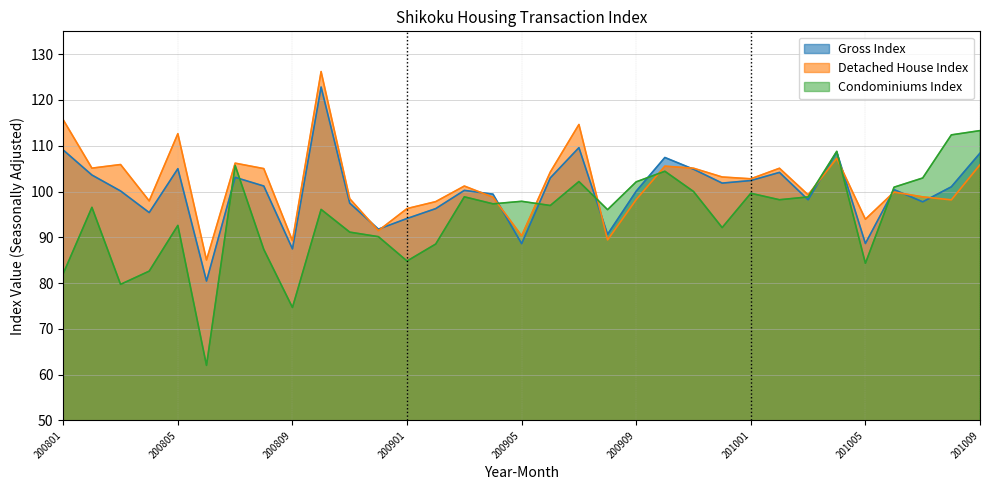

Rank the series by their maximum value, from lowest to highest.

Condominiums Index, Gross Index, Detached House Index